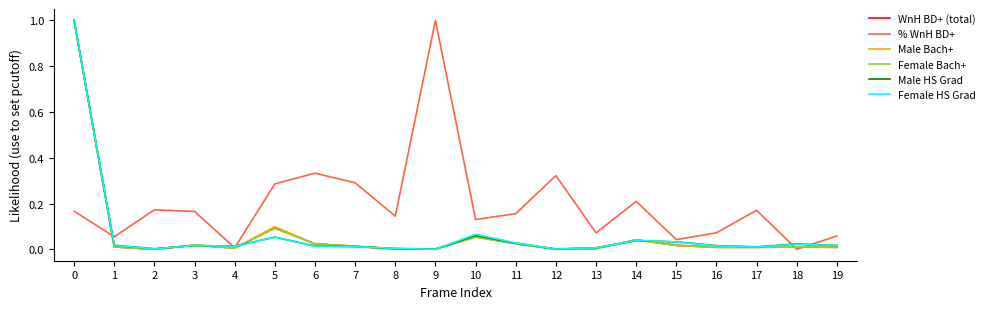

What is the highest value of the % WnH BD+ series?

1.0